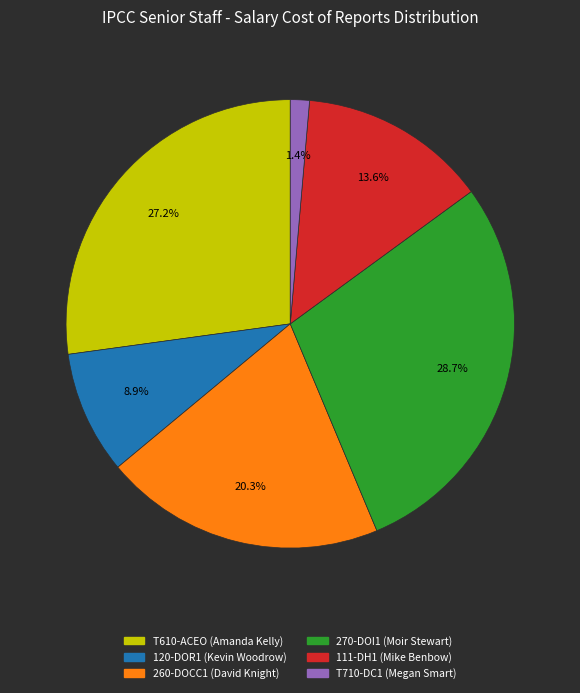

Rank the categories by value from lowest to highest.

T710-DC1 (Megan Smart), 120-DOR1 (Kevin Woodrow), 111-DH1 (Mike Benbow), 260-DOCC1 (David Knight), T610-ACEO (Amanda Kelly), 270-DOI1 (Moir Stewart)